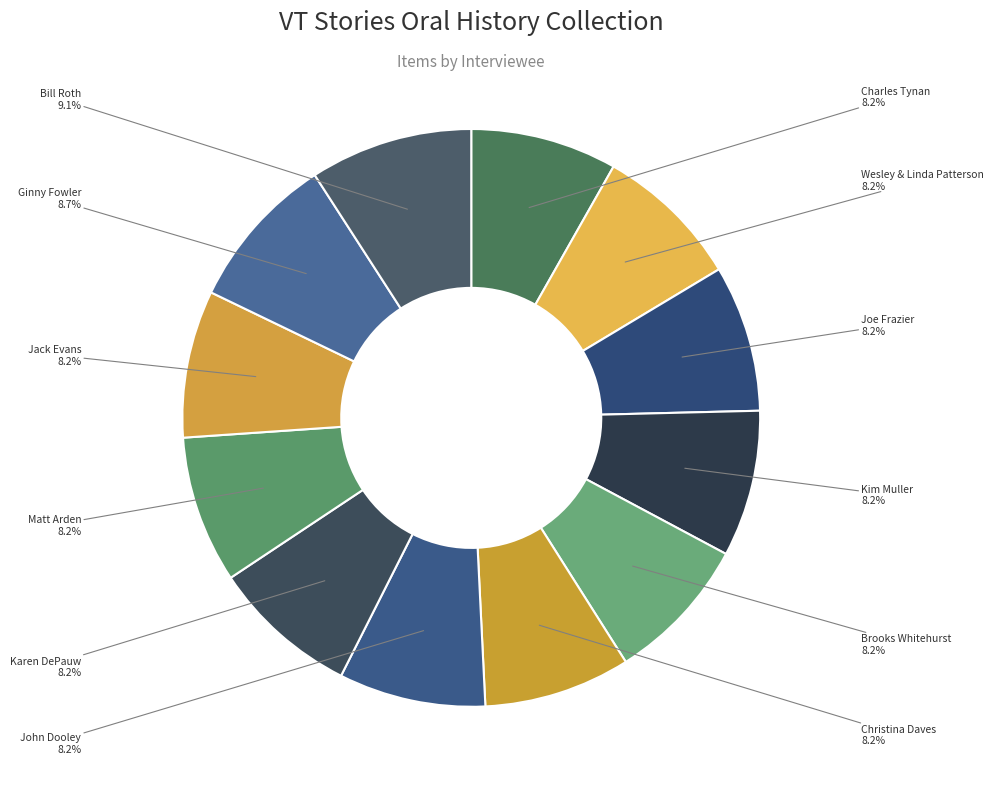

Does John Dooley represent more than half of the total?

No